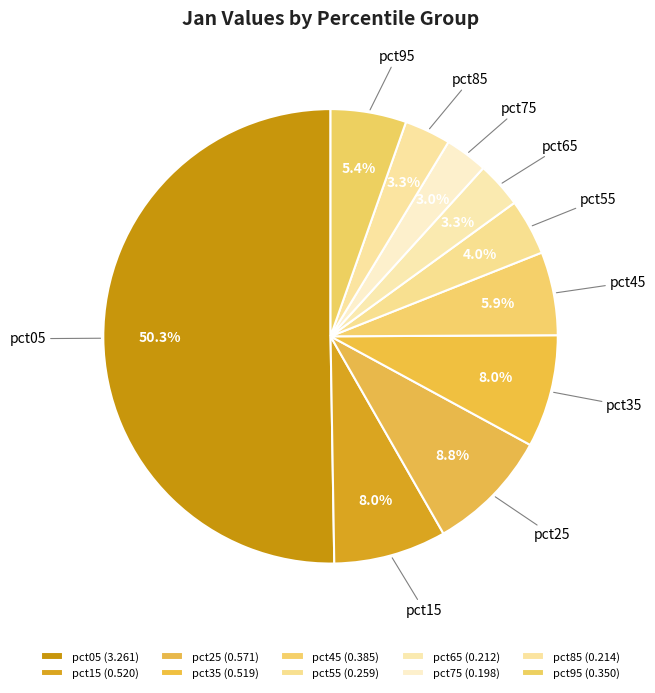

Count the number of slices in the pie.

10